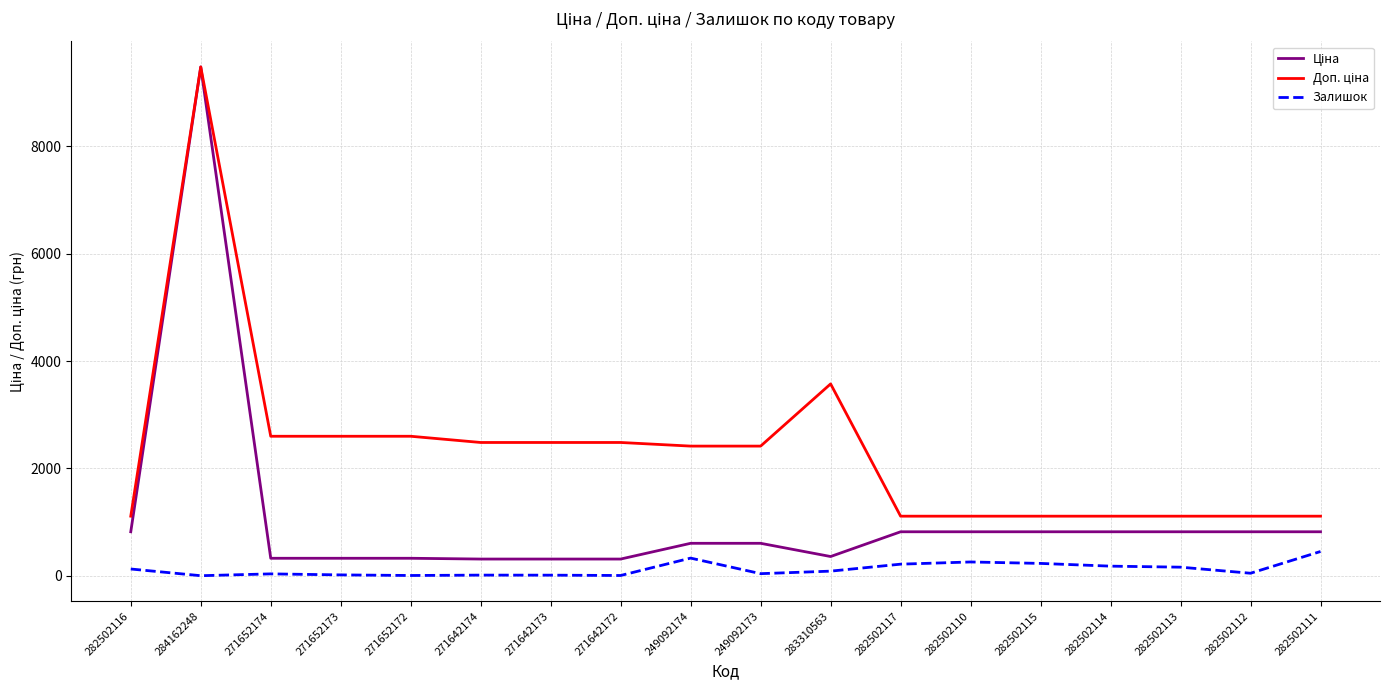

Does the chart have visible grid lines?

Yes